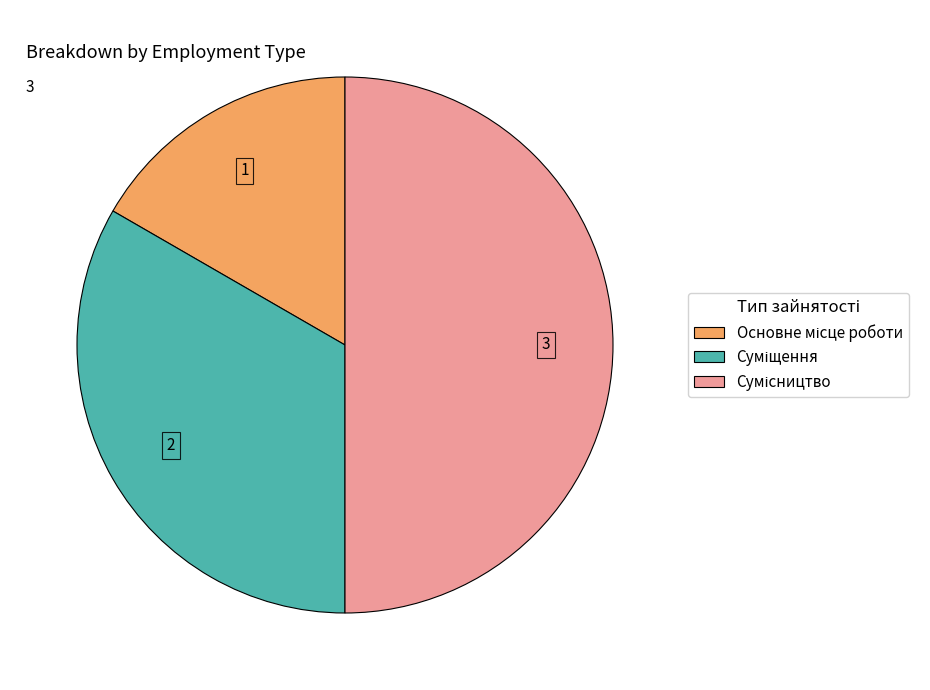

How many segments does this pie chart have?

3